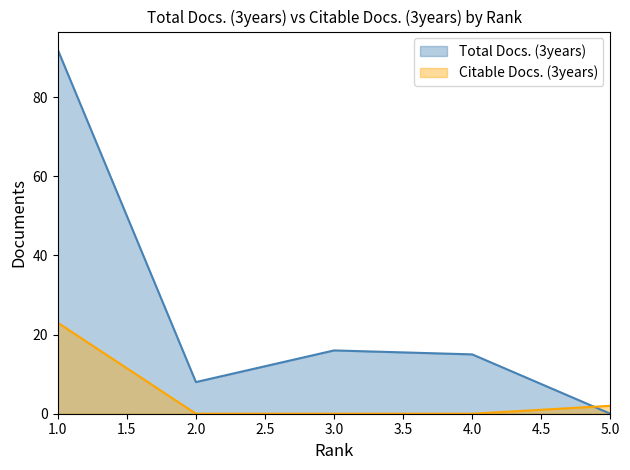

Count the number of categories in the chart.

5